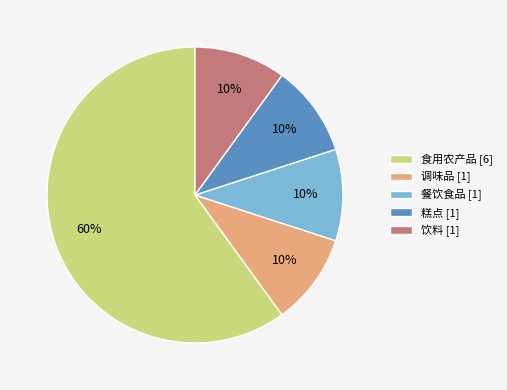

The 餐饮食品 slice represents 10% of the pie. True or false?

True